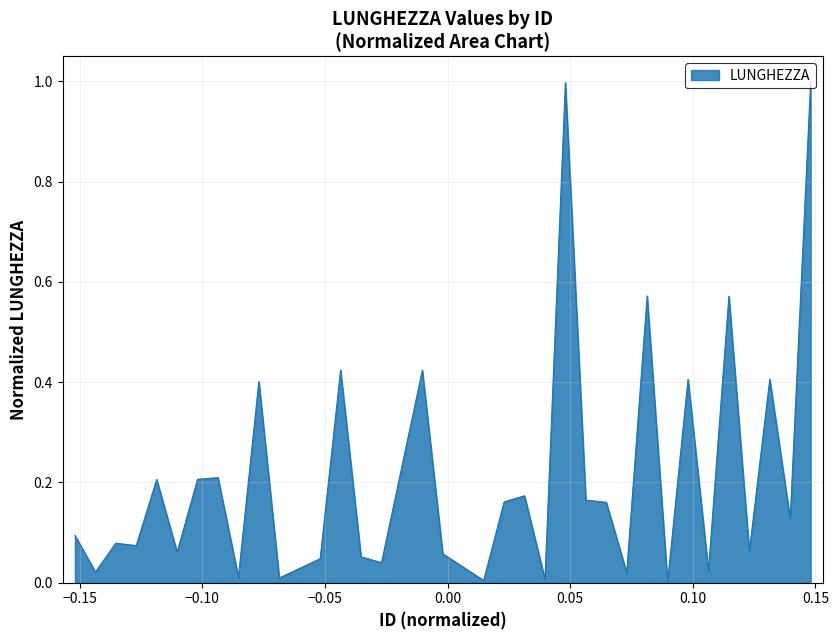

What is the maximum value shown in the chart?

1.0